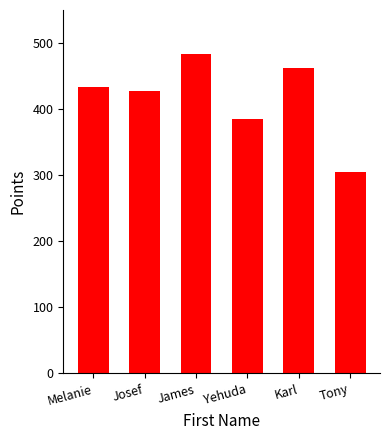

What is the value of the 1st bar from the left?

434.1